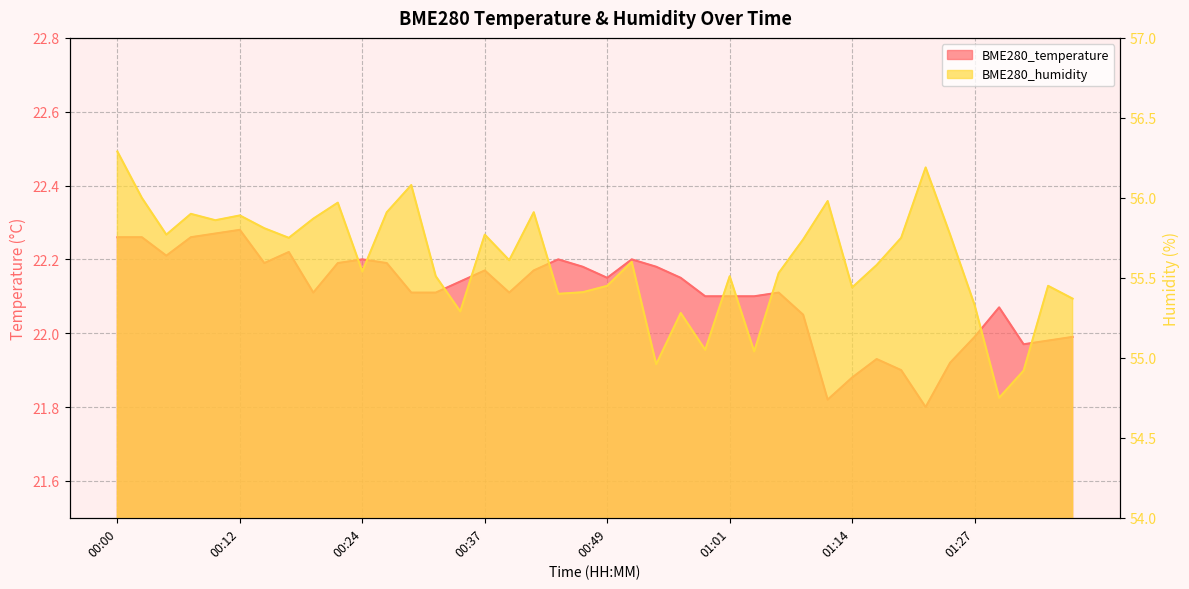

What is the sum of the BME280_temperature values at 00:00 and 00:10?

44.5